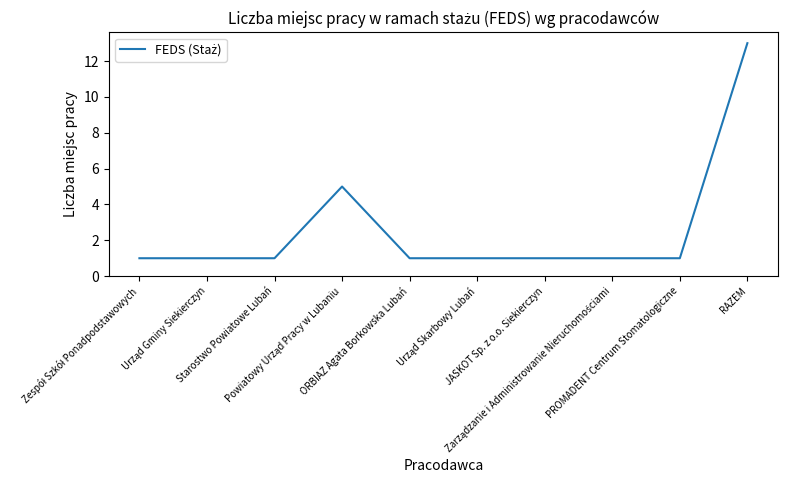

How many categories are shown in the chart?

10